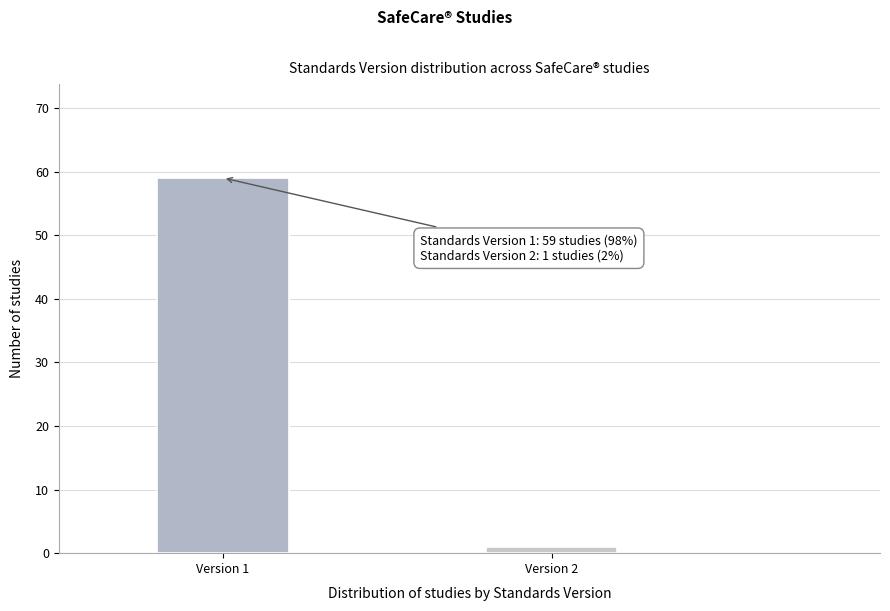

Reading right to left, extract all data points from this chart.

Version 2=1	Version 1=59